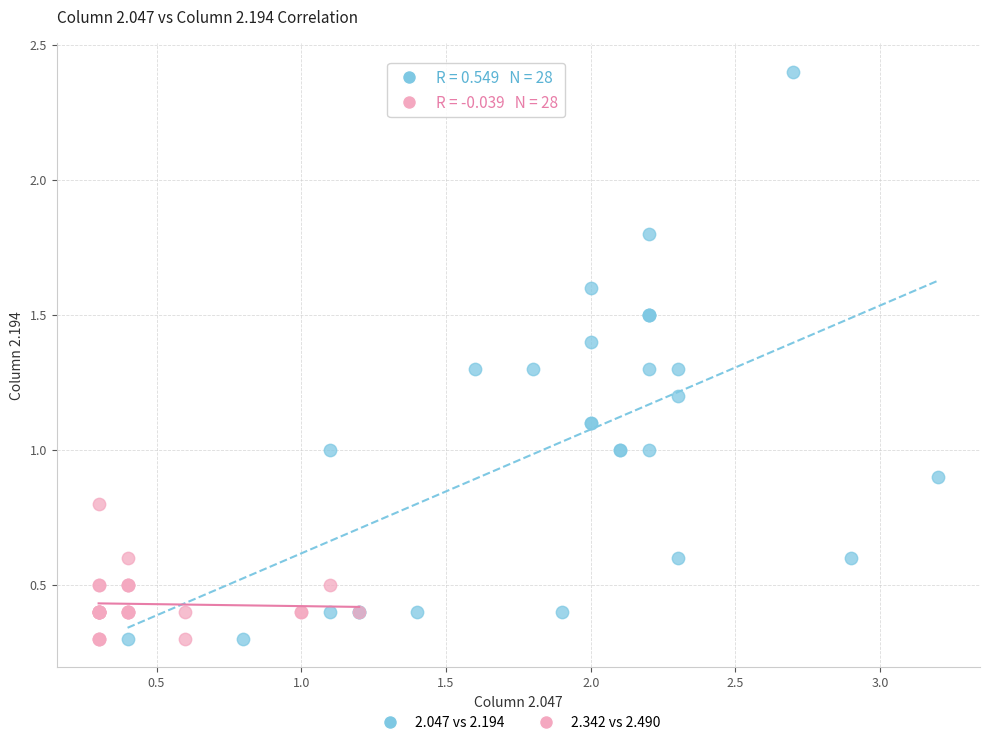

Which series reaches the maximum Y coordinate?

2.047 vs 2.194